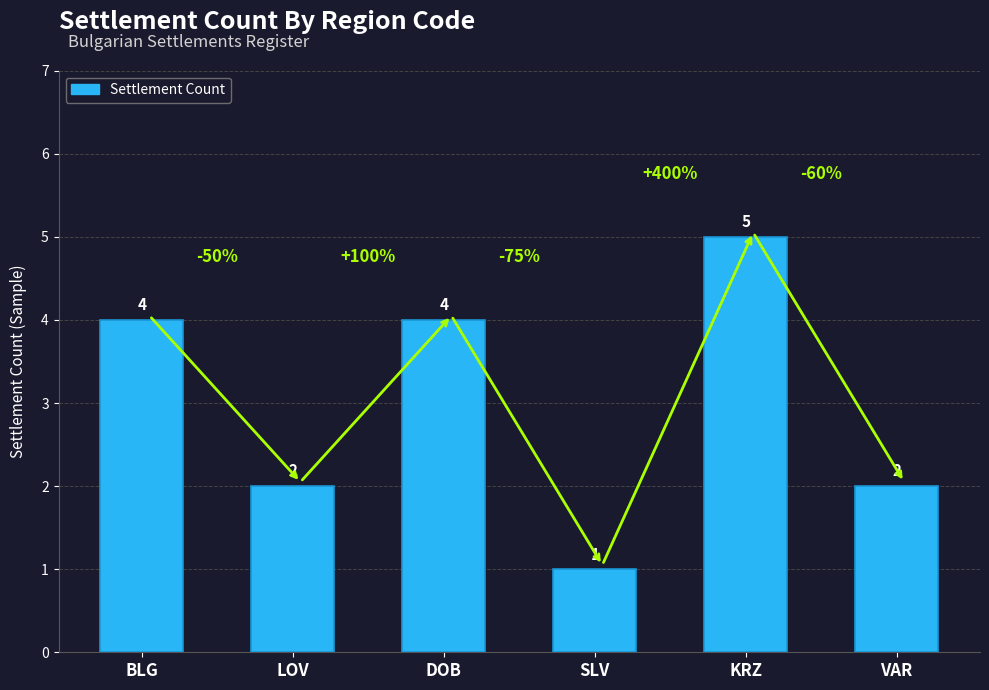

What is the ratio of the value at DOB to the value at VAR?

2.0